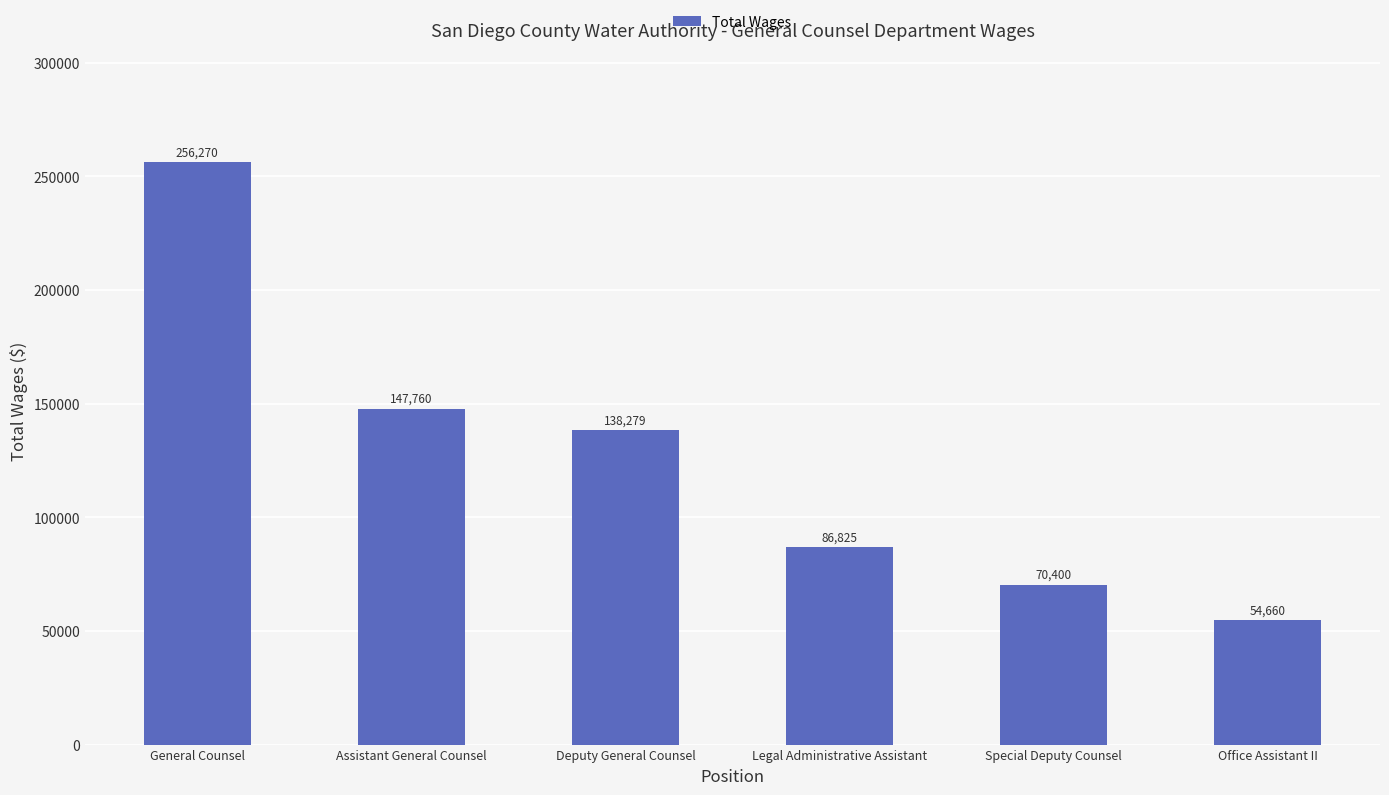

What is the value of the 1st bar from the left?

256270